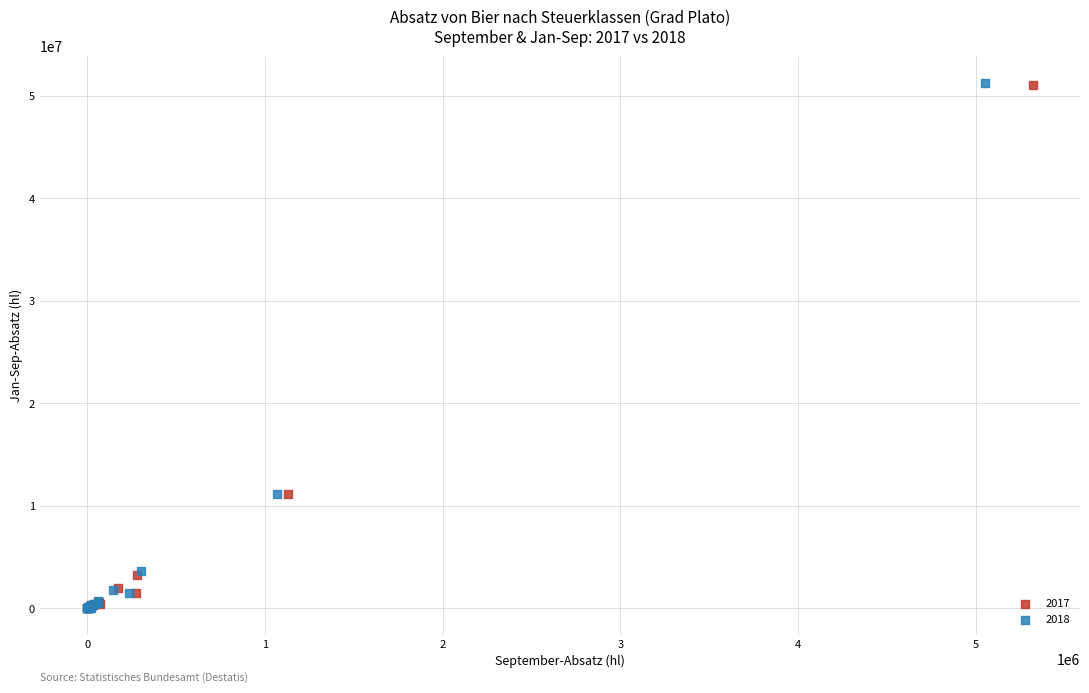

Which series has the widest spread of Y values?

2018